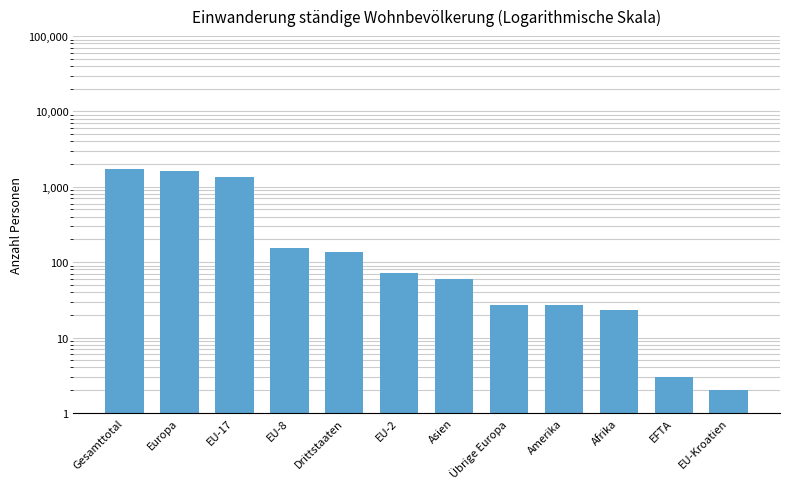

What is the greatest value displayed?

1723